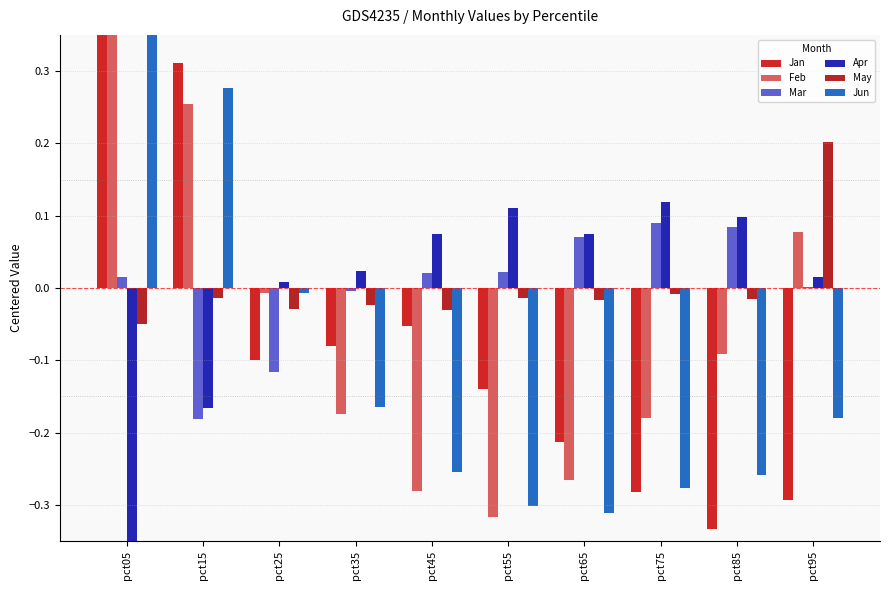

How many values in the Apr series are below 0?

2